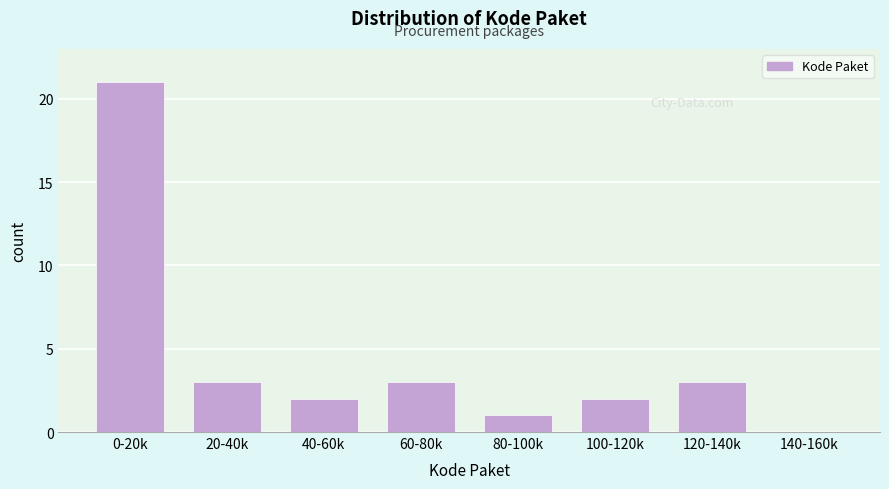

Reading right to left, transcribe all the data shown in this chart.

140-160k=0	120-140k=3	100-120k=2	80-100k=1	60-80k=3	40-60k=2	20-40k=3	0-20k=21